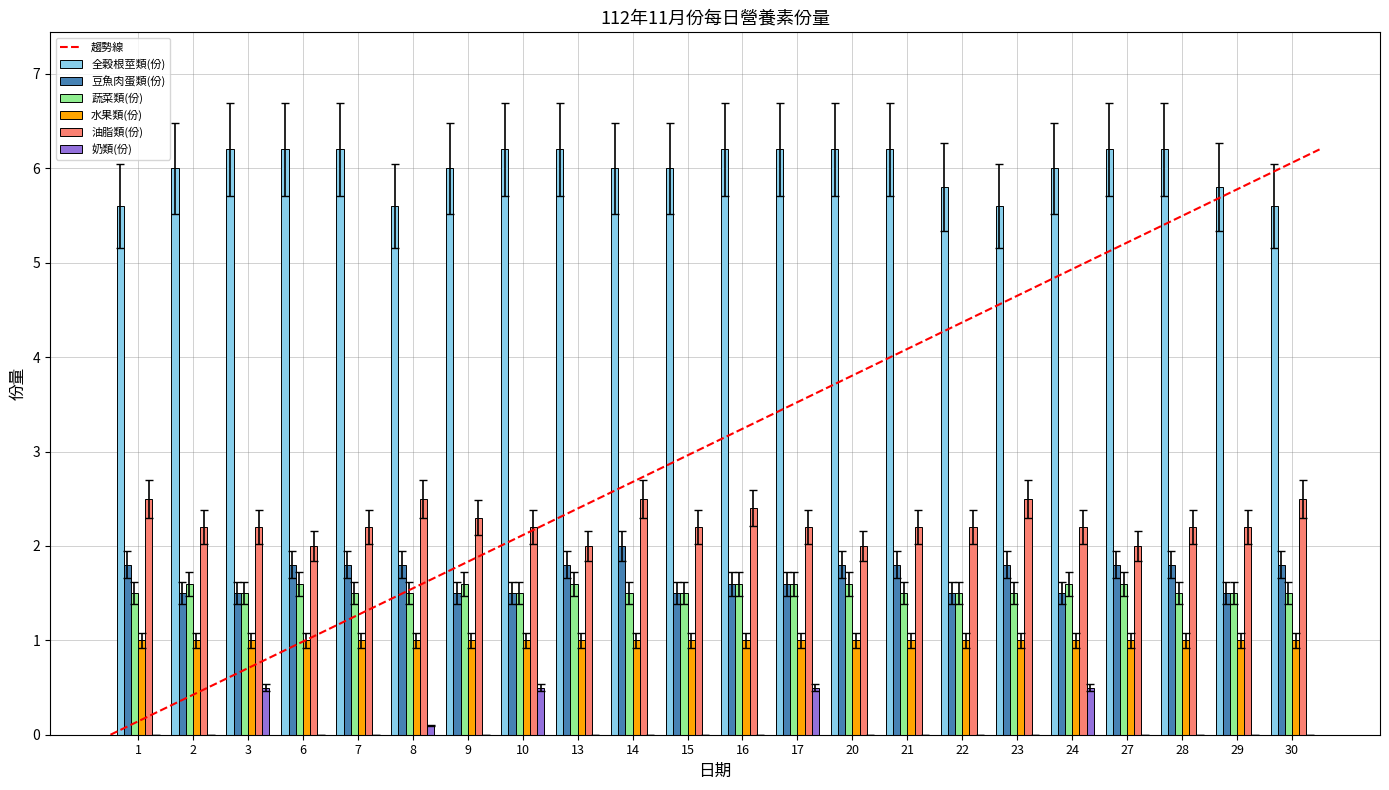

How many 奶類(份) values are between 0 and 1?

22